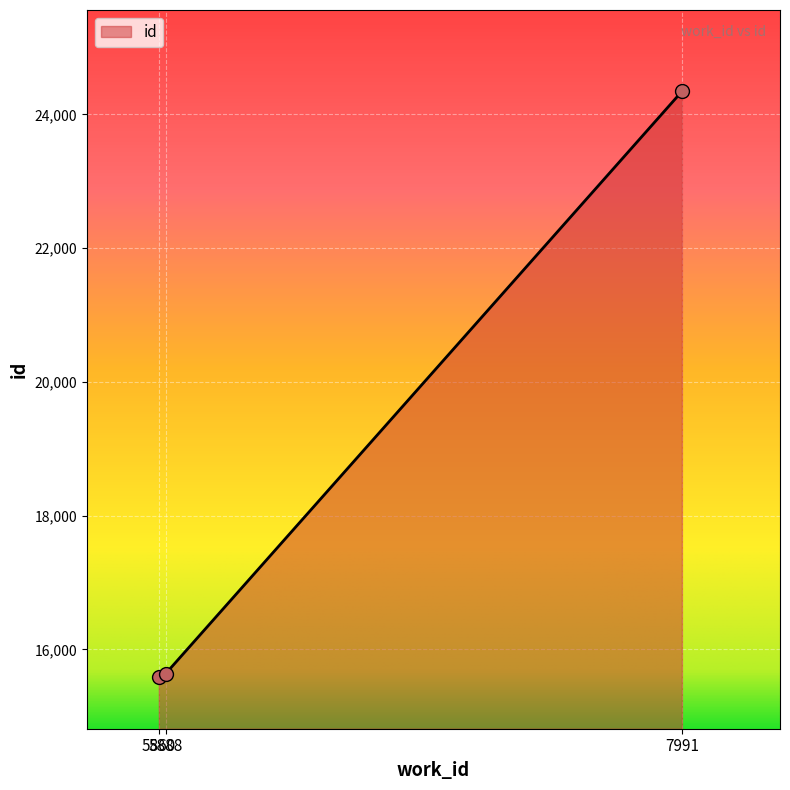

What is the ratio of the value at 5888 to the value at 5860?

1.0